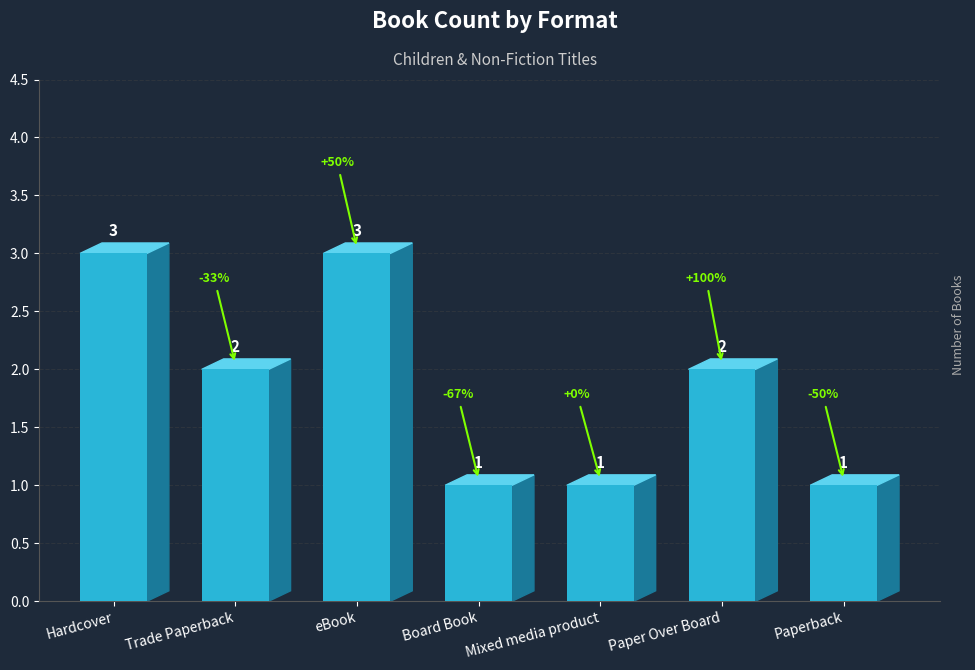

Reading left to right, transcribe all the data shown in this chart.

Hardcover=3	Trade Paperback=2	eBook=3	Board Book=1	Mixed media product=1	Paper Over Board=2	Paperback=1